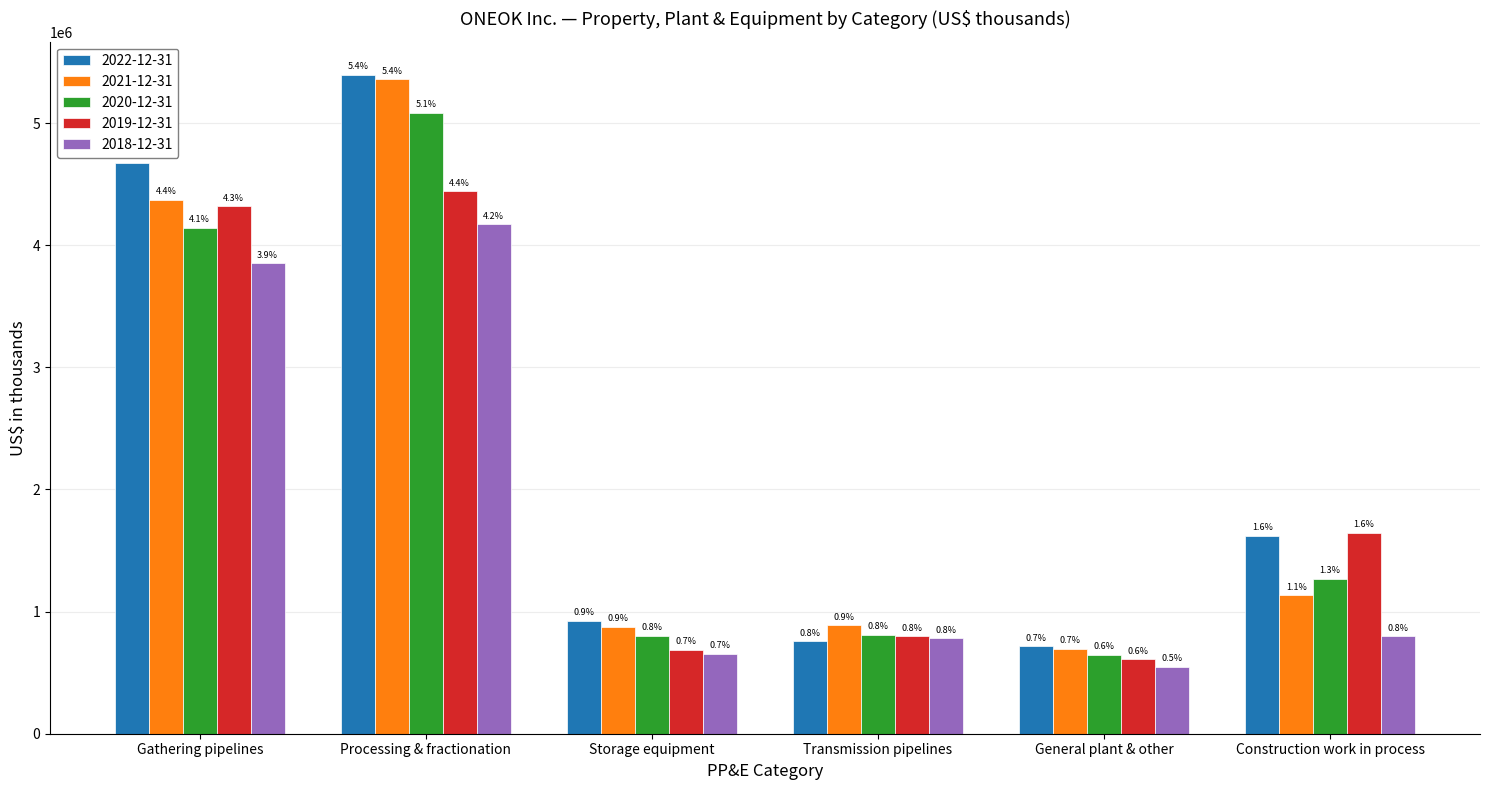

Reading left to right, extract all data points from this chart.

2022-12-31: 4671063	5396165	926300	756805	716310	1618561
2021-12-31: 4371936	5356508	874522	886343	695117	1132961
2020-12-31: 4143752	5084802	798785	810434	647675	1265736
2019-12-31: 4316936	4439332	684635	797678	610013	1645663
2018-12-31: 3851043	4171072	656455	782258	547424	797182